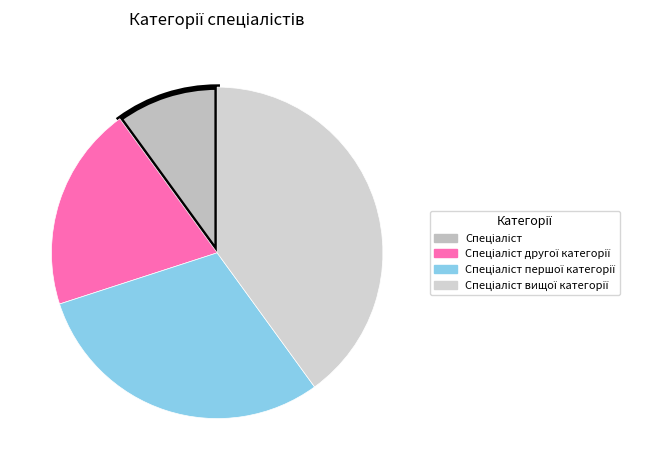

What percentage is the Спеціаліст першої категорії slice, to the nearest percent?

30%